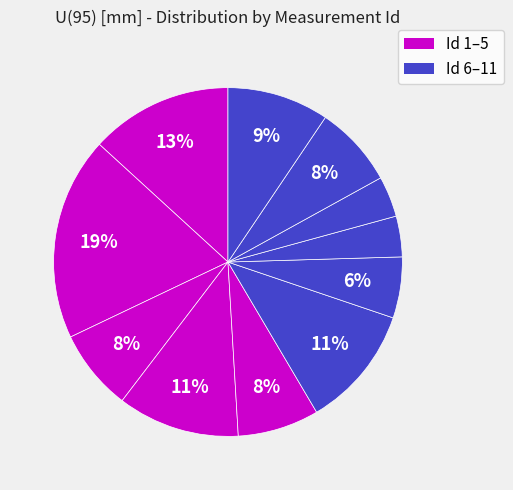

How many slices are in this pie chart?

11